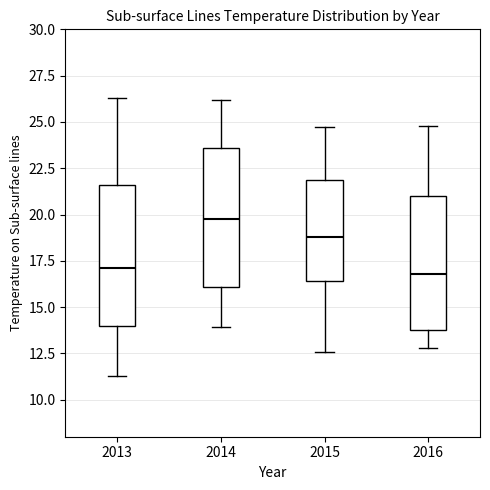

Reading left to right, transcribe this box plot: for each box, give where its median line is, the range the box spans, and where its two whiskers end, as read against the y-axis. The values are not printed on the chart, so give them approximately, as read against the axis.

2013: median 17.0, box 14.0 to 21.5, whiskers 11.5 to 26.5
2014: median 20.0, box 16.0 to 23.5, whiskers 14.0 to 26.0
2015: median 19.0, box 16.5 to 22.0, whiskers 12.5 to 24.5
2016: median 17.0, box 14.0 to 21.0, whiskers 13.0 to 25.0